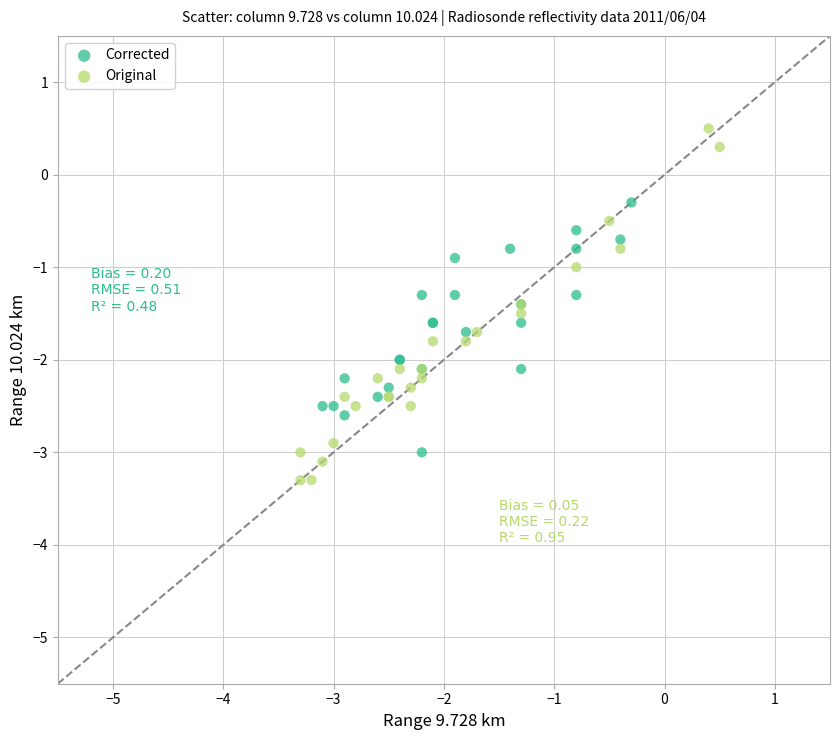

Which series reaches the maximum Y coordinate?

Original